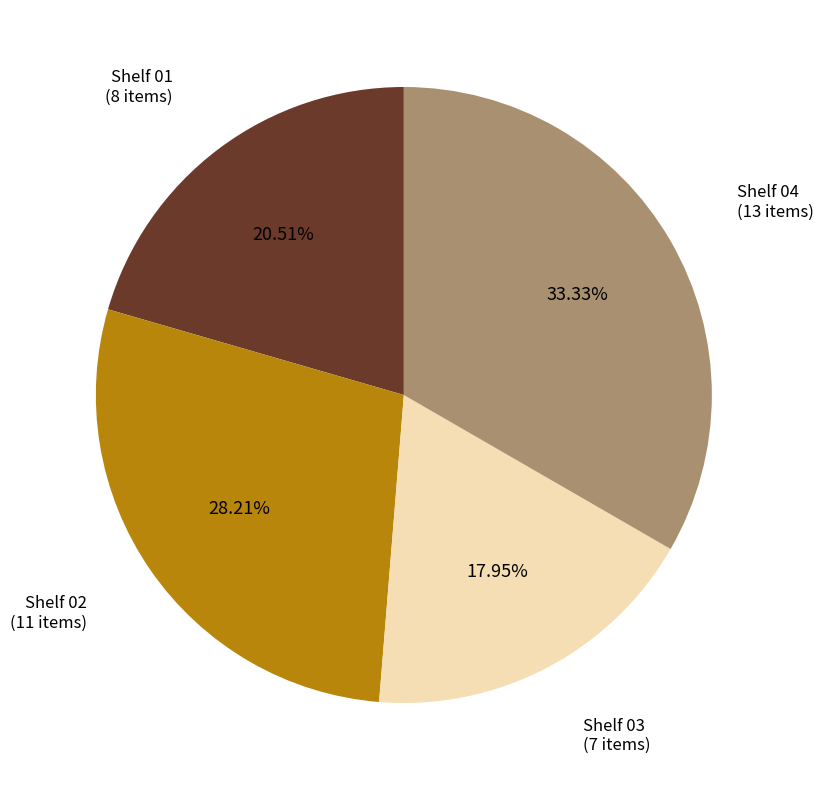

What is the smallest slice in the pie chart?

Shelf 03